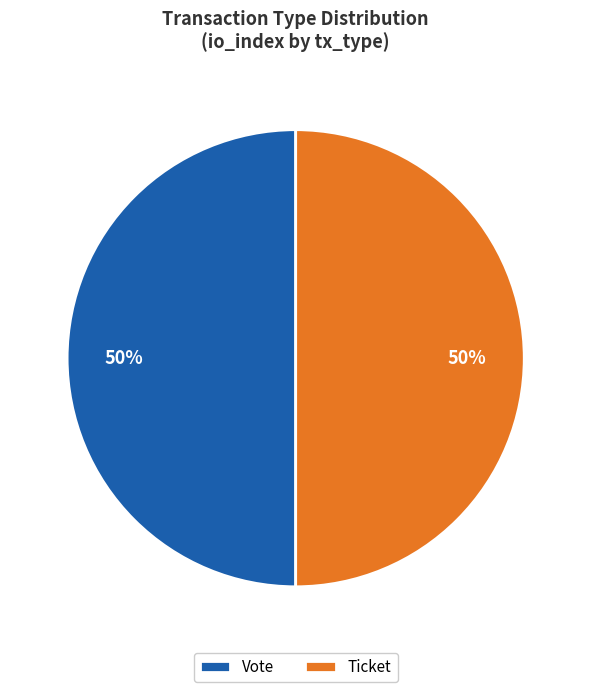

To the nearest percent, what is the average slice percentage?

50%